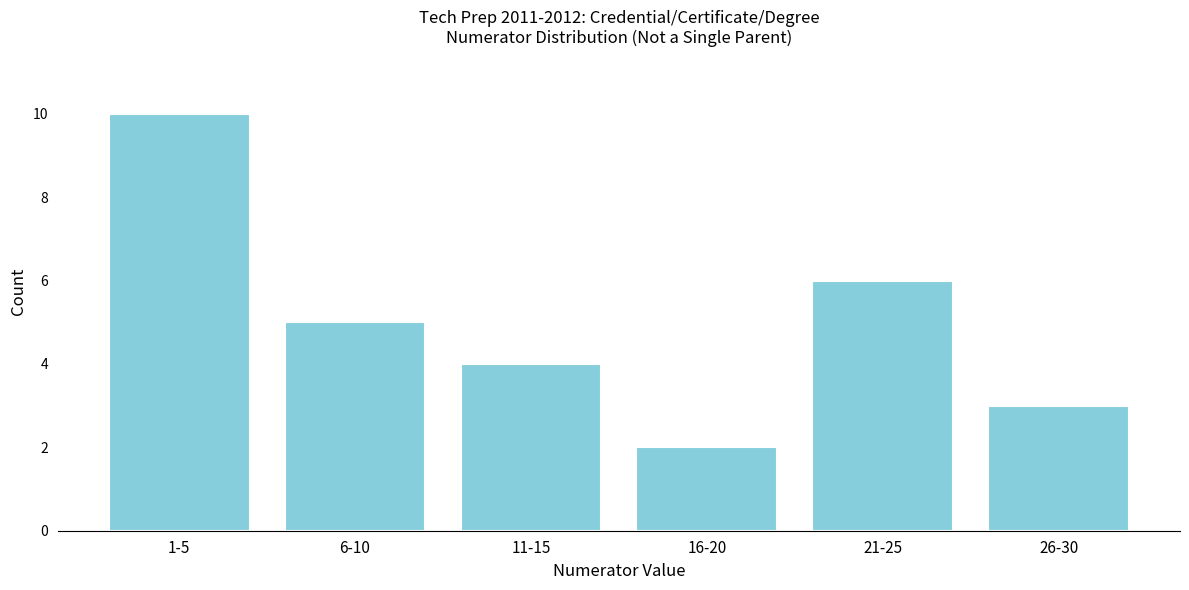

Reading left to right, transcribe all the data shown in this chart.

1-5=10	6-10=5	11-15=4	16-20=2	21-25=6	26-30=3